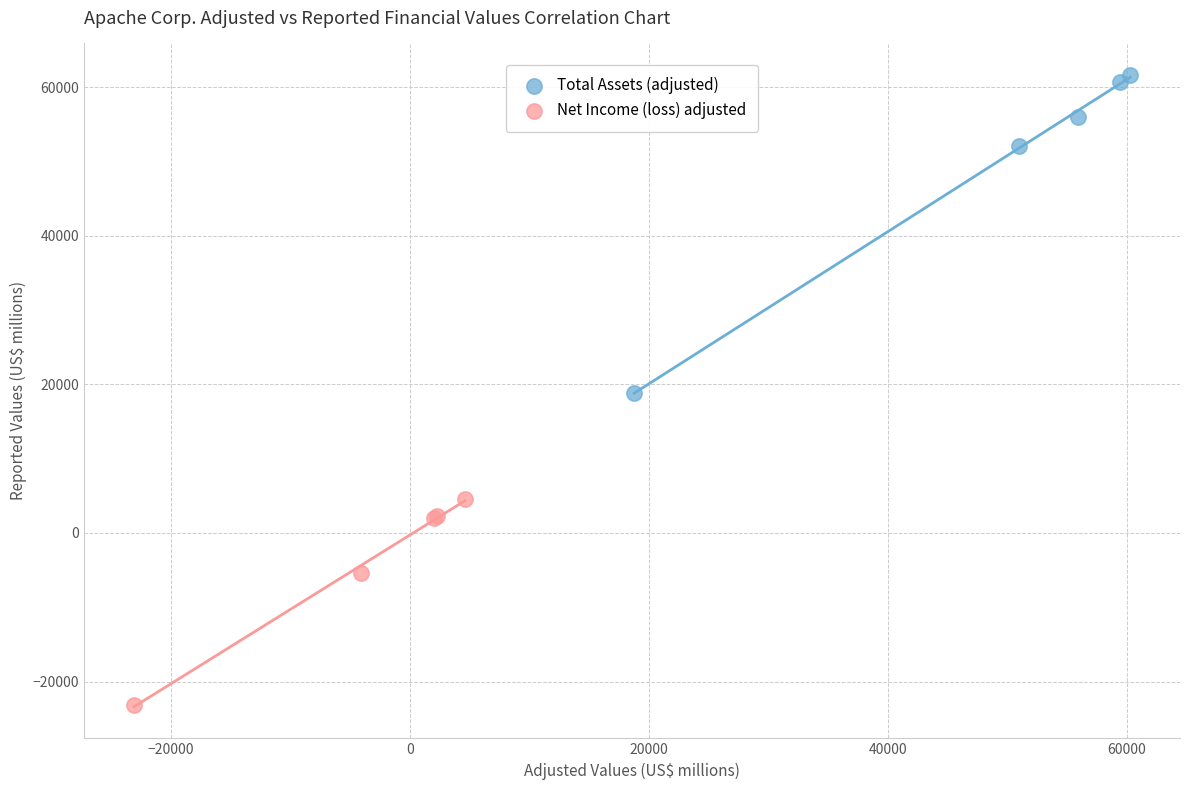

Which series reaches the maximum Y coordinate?

Total Assets (adjusted)